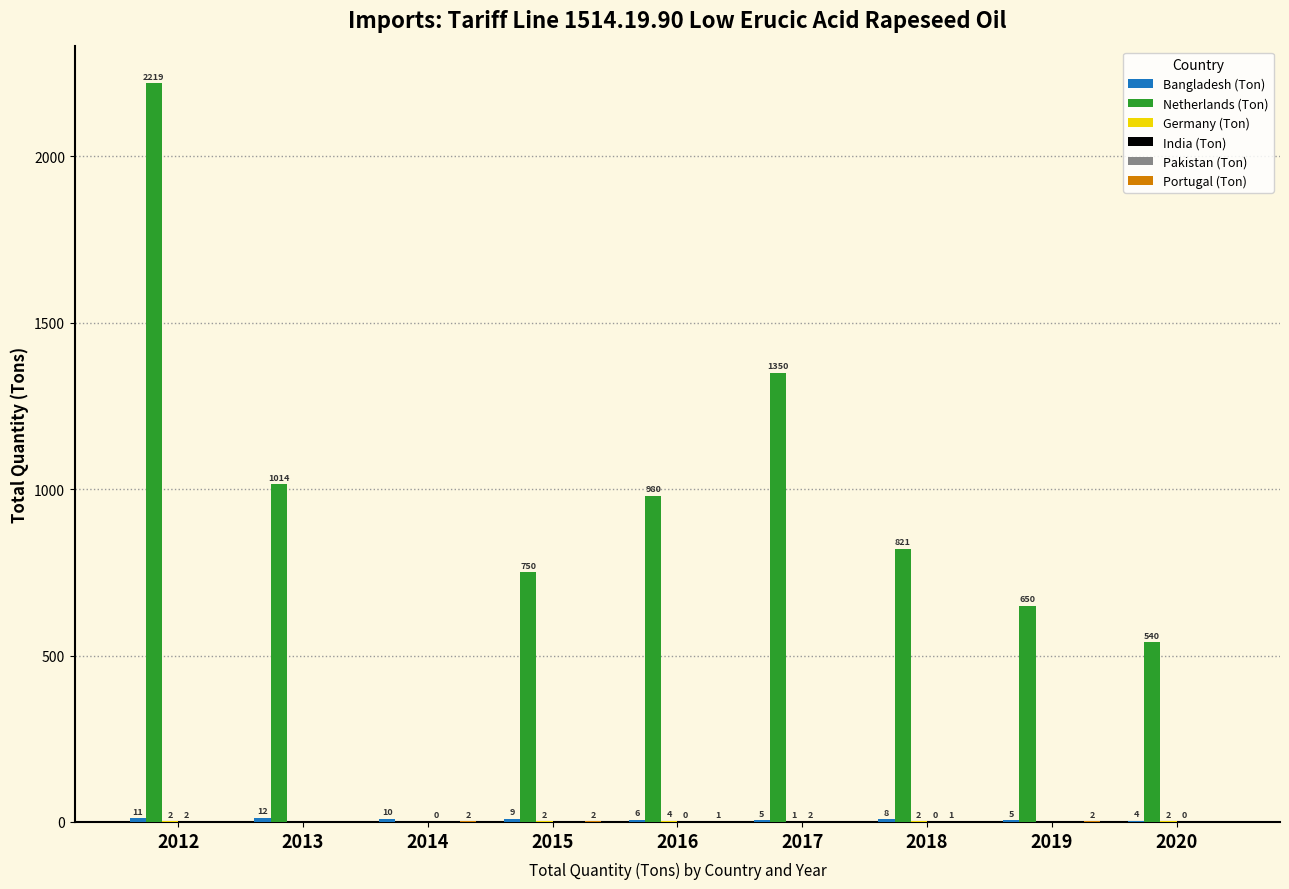

Are the bars horizontal?

No